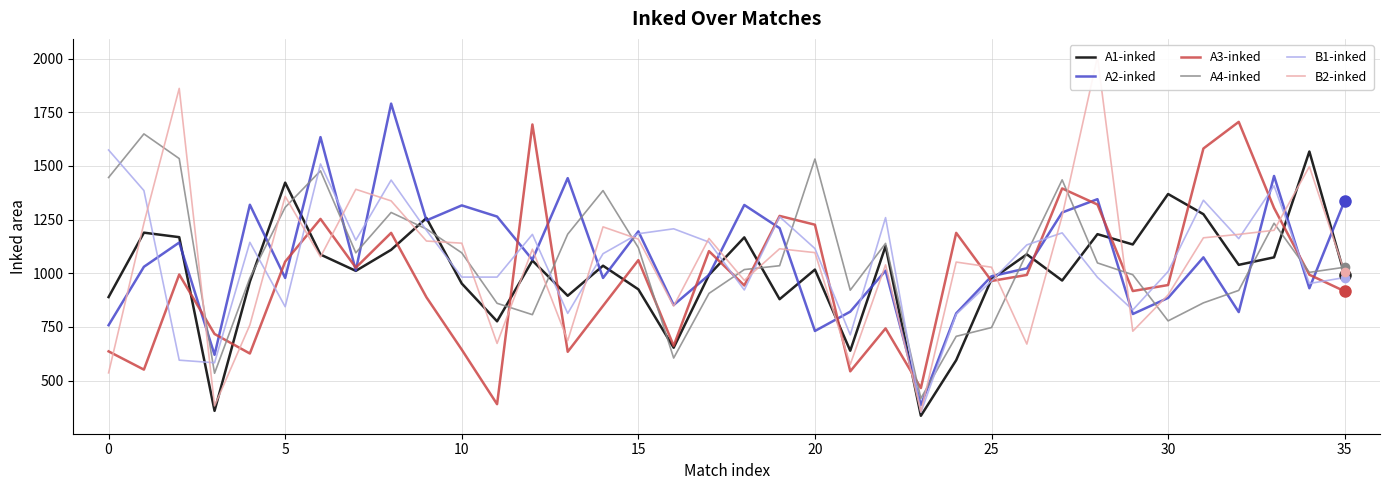

What is the total value across all series at 13?

5653